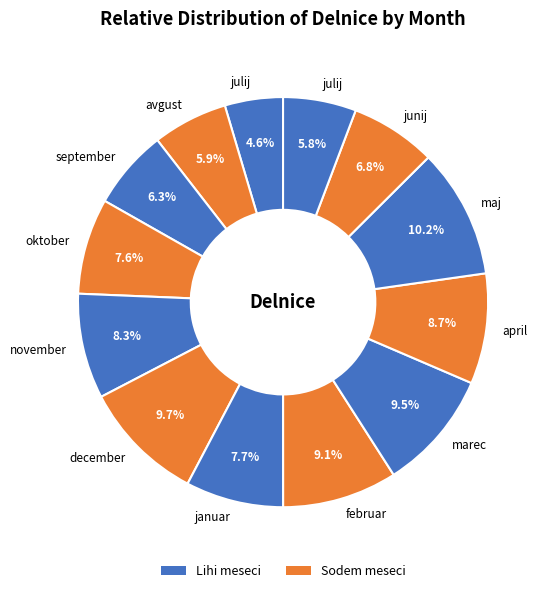

Rank the categories by value from highest to lowest.

maj, december, marec, februar, april, november, januar, oktober, junij, september, avgust, julij, julij